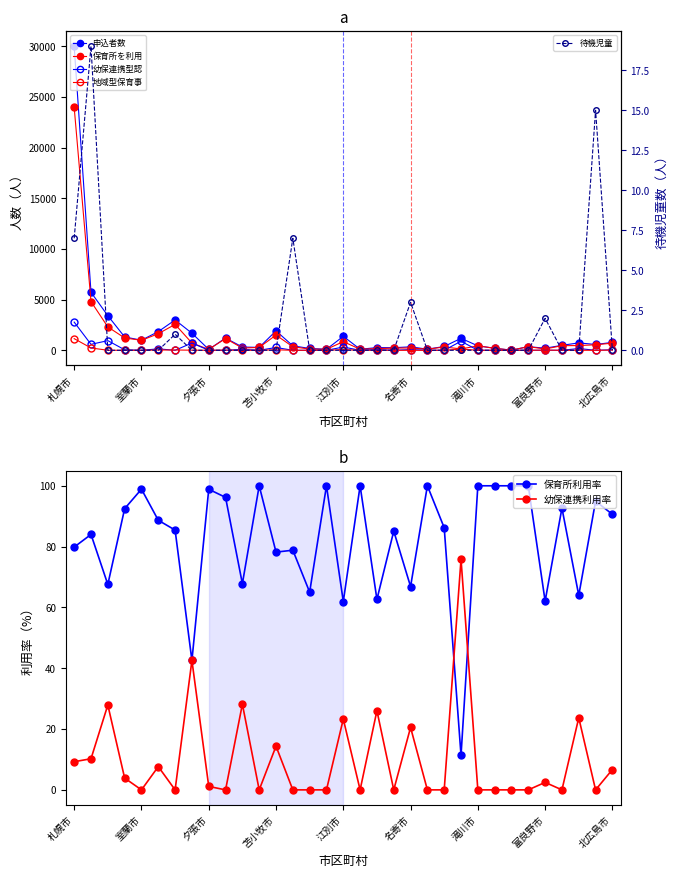

In 地域型保育事業を利用している者, how many points are higher than both neighbors (excluding endpoints)?

7